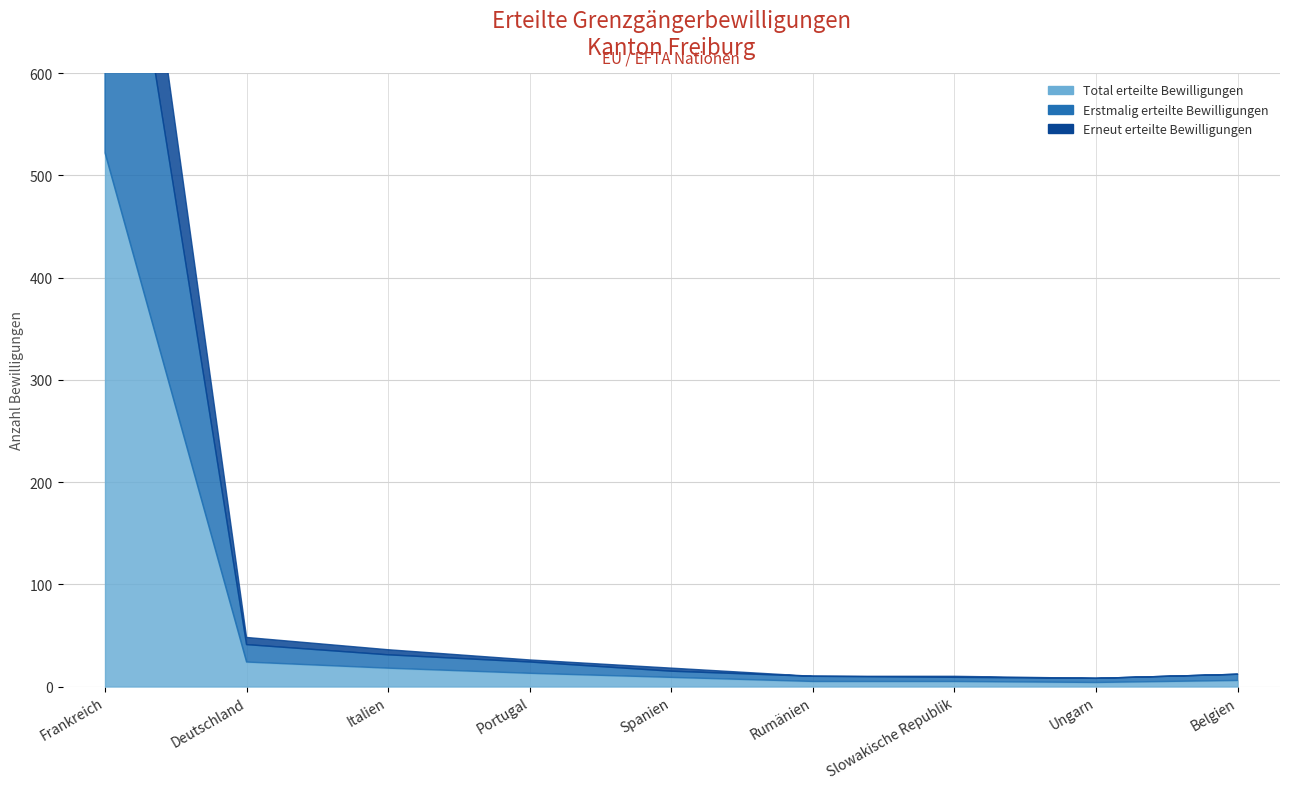

What is the greatest value displayed?

522